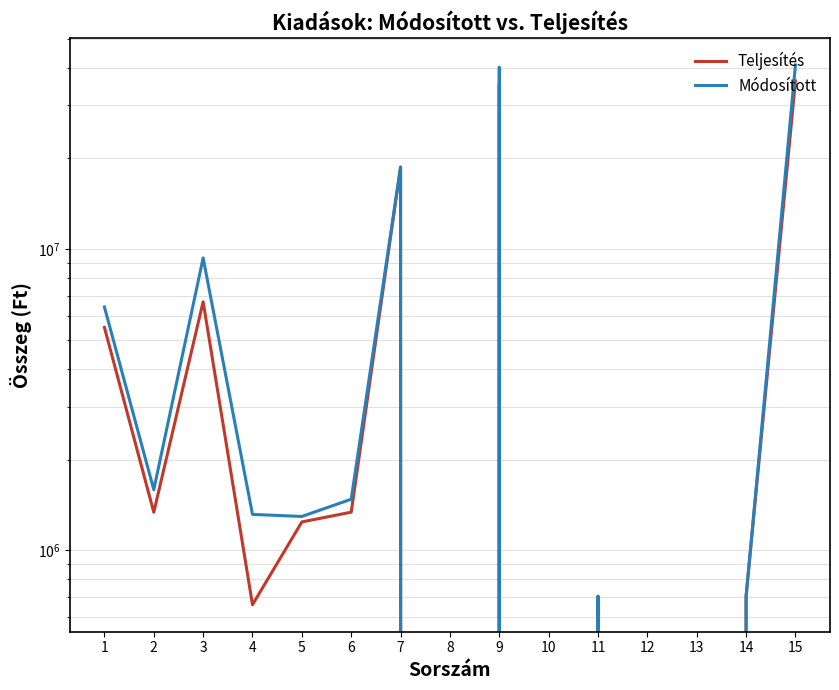

Reading left to right, transcribe all the data shown in this chart.

Teljesítés: 1=5495870	2=1337542	3=6686168	4=659364	5=1241656	6=1338150	7=18725325	8=0	9=35484075	10=0	11=703513	12=0	13=0	14=703513	15=36187588
Módosított: 1=6424845	2=1589314	3=9345043	4=1315347	5=1295000	6=1477342	7=18725325	8=0	9=40172216	10=0	11=703513	12=0	13=0	14=703513	15=40875729